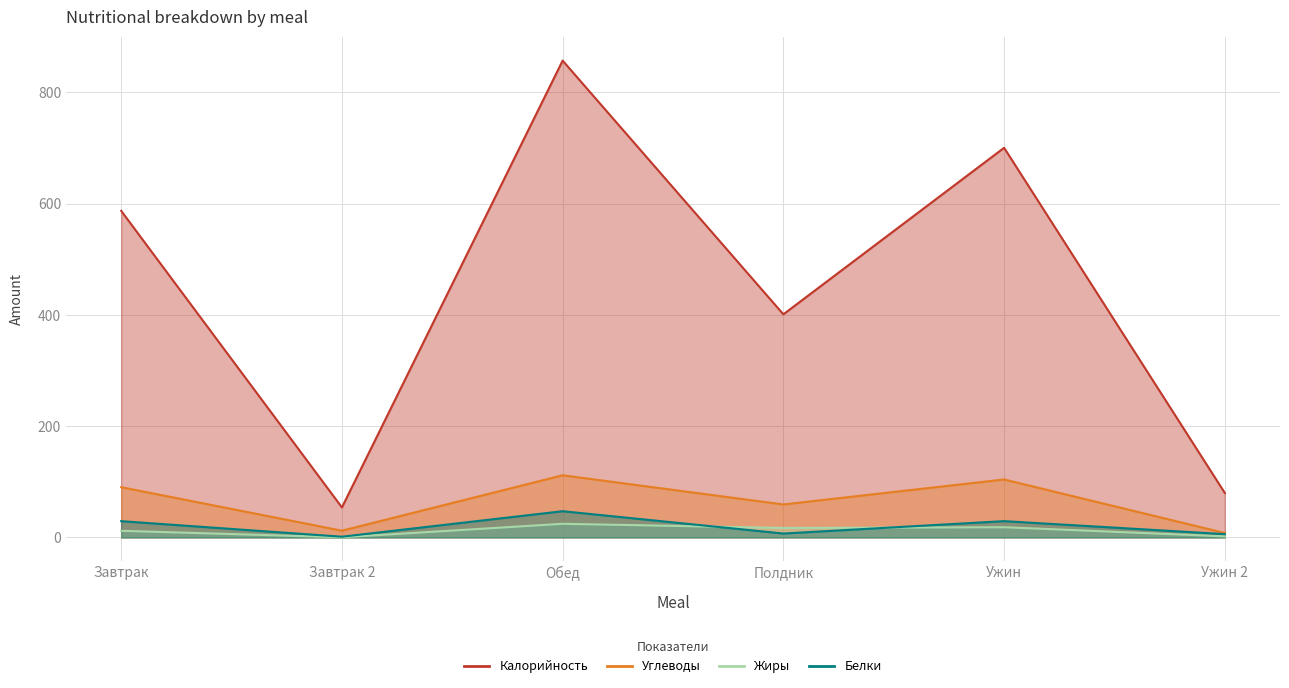

Reading left to right, what are all the values shown in this chart?

Калорийность: Завтрак=587.2	Завтрак 2=54.0	Обед=857.3	Полдник=401.2	Ужин=700.5	Ужин 2=80.0
Углеводы: Завтрак=90.4	Завтрак 2=12.2	Обед=111.8	Полдник=59.3	Ужин=104.2	Ужин 2=8.0
Жиры: Завтрак=12.0	Завтрак 2=0.3	Обед=24.6	Полдник=17.1	Ужин=18.4	Ужин 2=2.0
Белки: Завтрак=29.3	Завтрак 2=1.4	Обед=47.2	Полдник=7.1	Ужин=29.4	Ужин 2=6.0